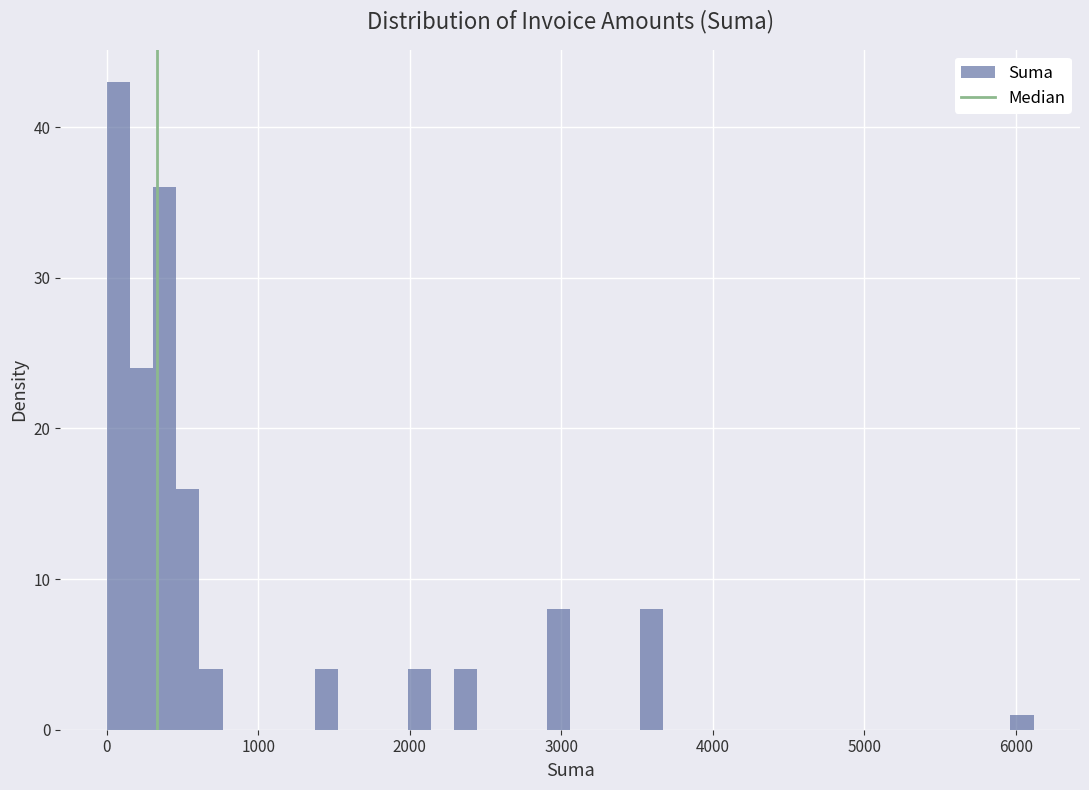

Around what value on the x-axis is the tallest bar? Give the approximate position of its centre, as read against the axis.

100